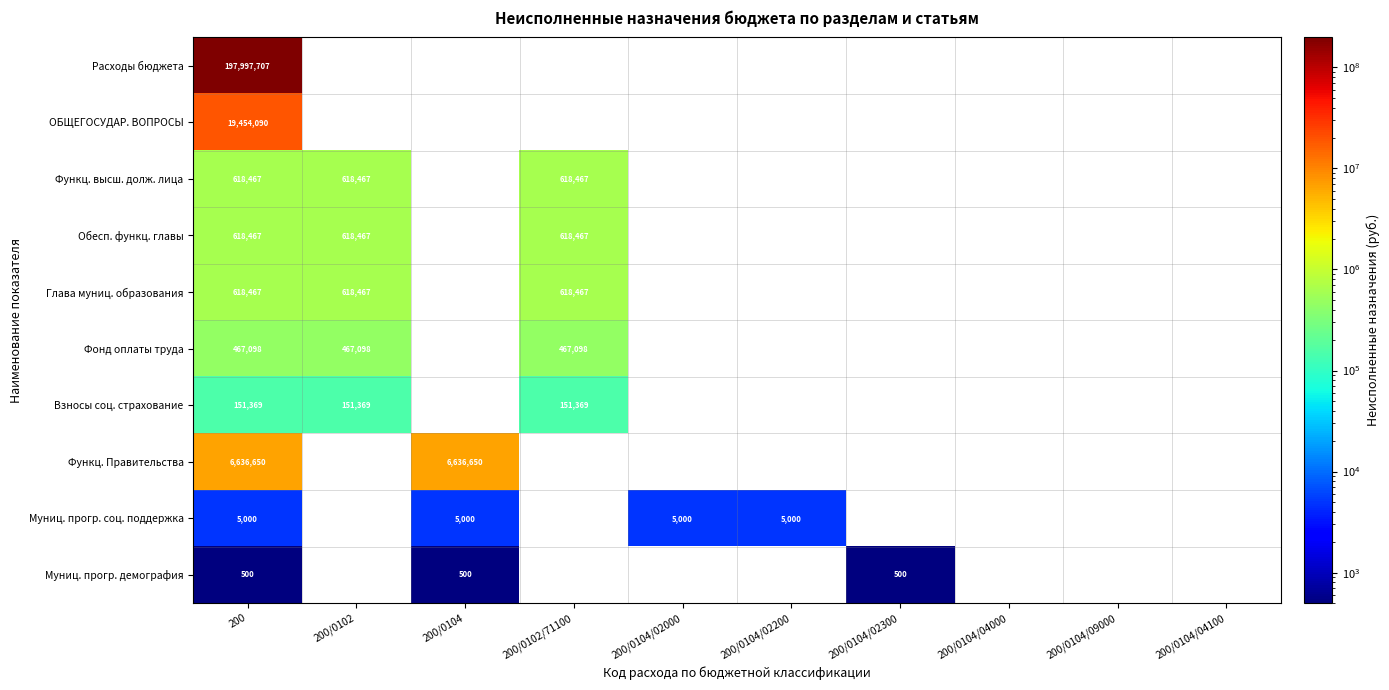

Is it true that Расходы бюджета equals 197997707 at 200?

True